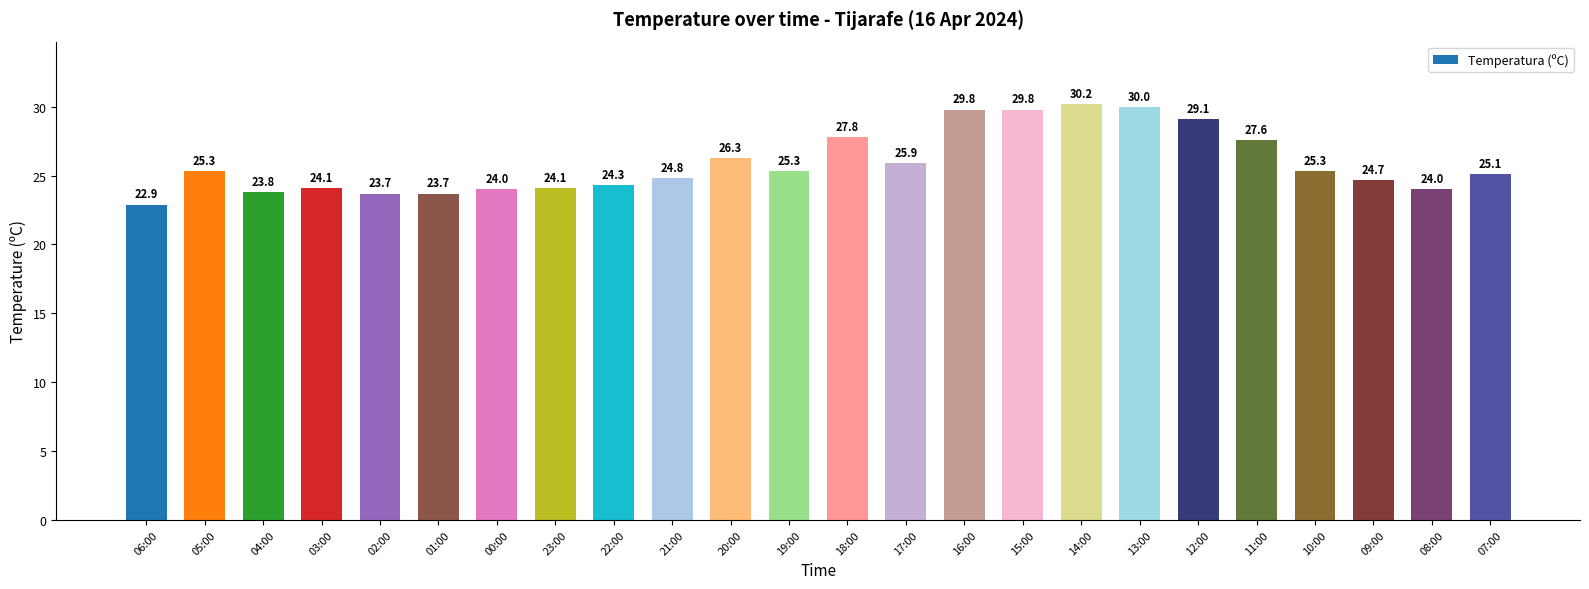

What is the change in value from 01:00 to 23:00?

+0.4